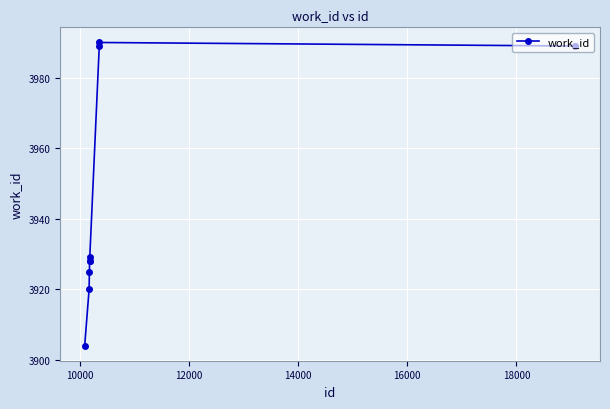

What is the difference between the maximum and minimum values?

86